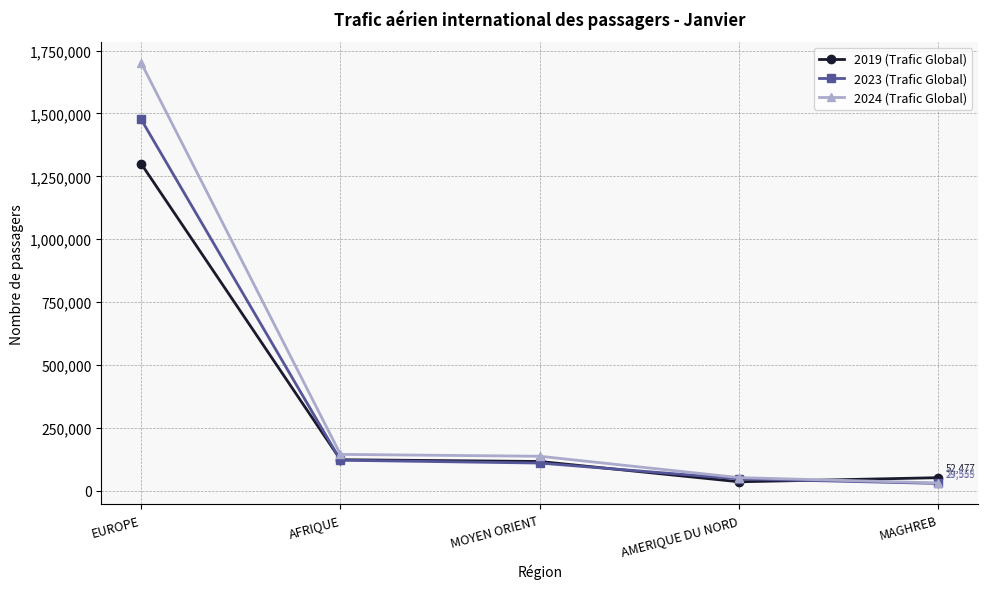

Between EUROPE and AFRIQUE, which series saw the biggest shift?

2024 (Trafic Global)